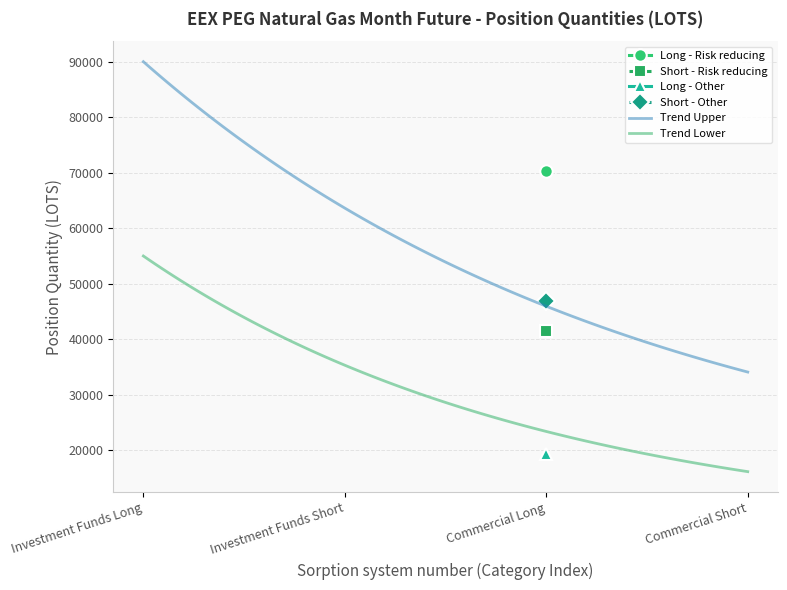

True or false: Trend Upper and Trend Lower intersect in this chart.

False